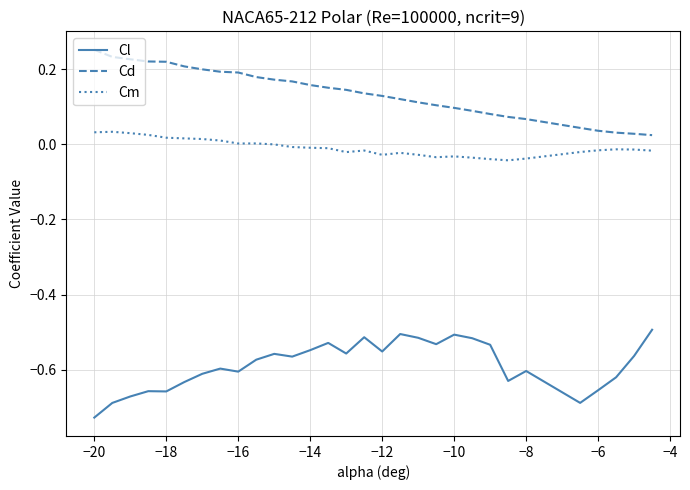

Which series has the largest total across all categories?

Cd